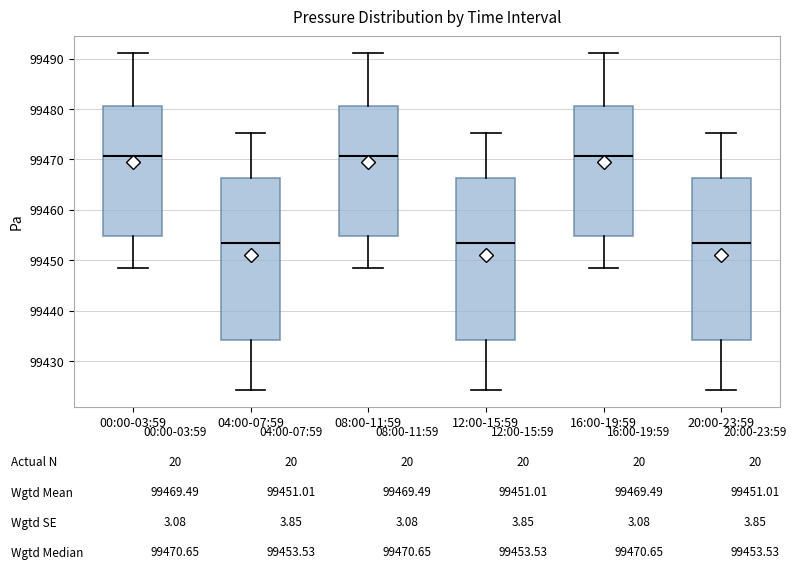

Reading left to right, read every box against the y-axis: the position of its median line, the range the box covers, and the ends of its whiskers. The values are not printed on the chart, so give them approximately, as read against the axis.

00:00-03:59: median 99471, box 99455 to 99481, whiskers 99448 to 99491
04:00-07:59: median 99454, box 99434 to 99466, whiskers 99424 to 99475
08:00-11:59: median 99471, box 99455 to 99481, whiskers 99448 to 99491
12:00-15:59: median 99454, box 99434 to 99466, whiskers 99424 to 99475
16:00-19:59: median 99471, box 99455 to 99481, whiskers 99448 to 99491
20:00-23:59: median 99454, box 99434 to 99466, whiskers 99424 to 99475